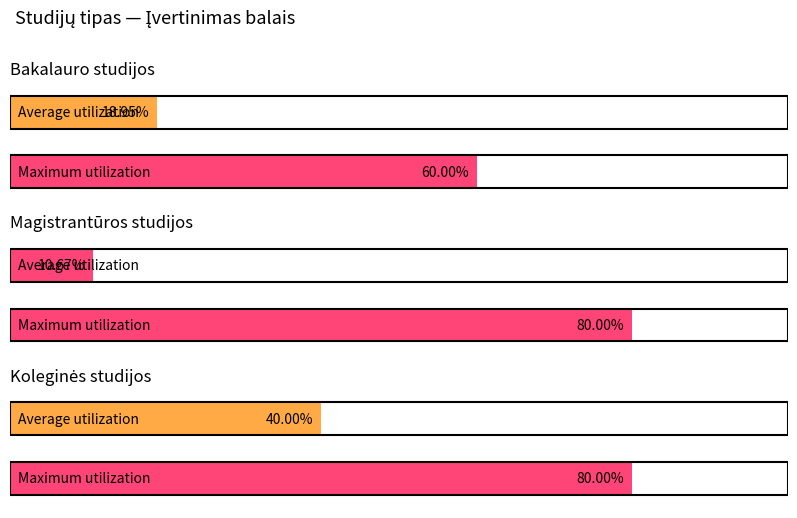

Is it true that Bakalauro studijos equals -2 at 4?

False